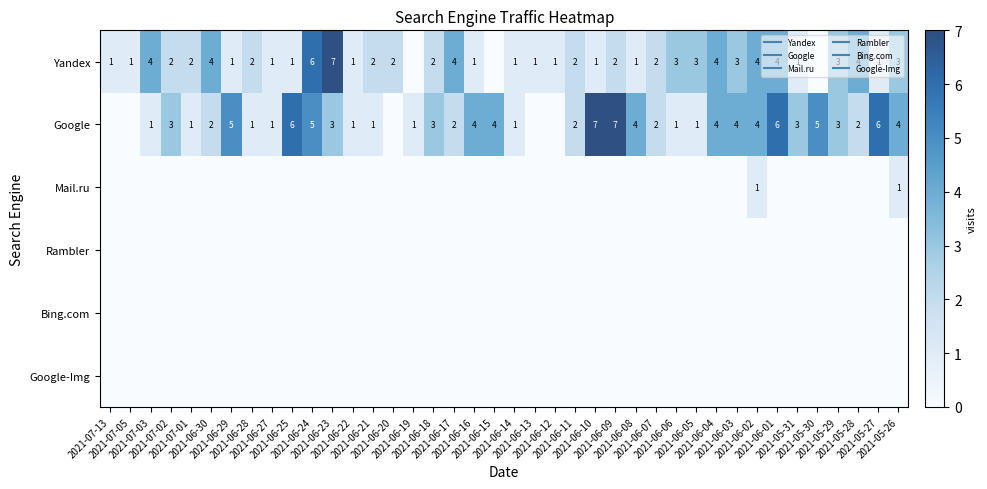

At which category is the sum across all series the highest?

2021-06-24